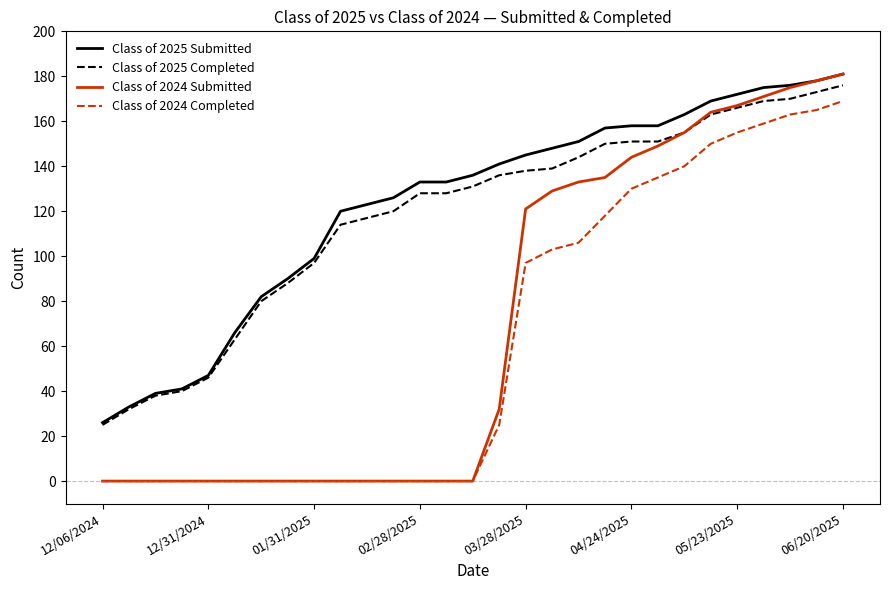

What is the difference between the maximum and minimum values in the Class of 2025 Submitted series?

155